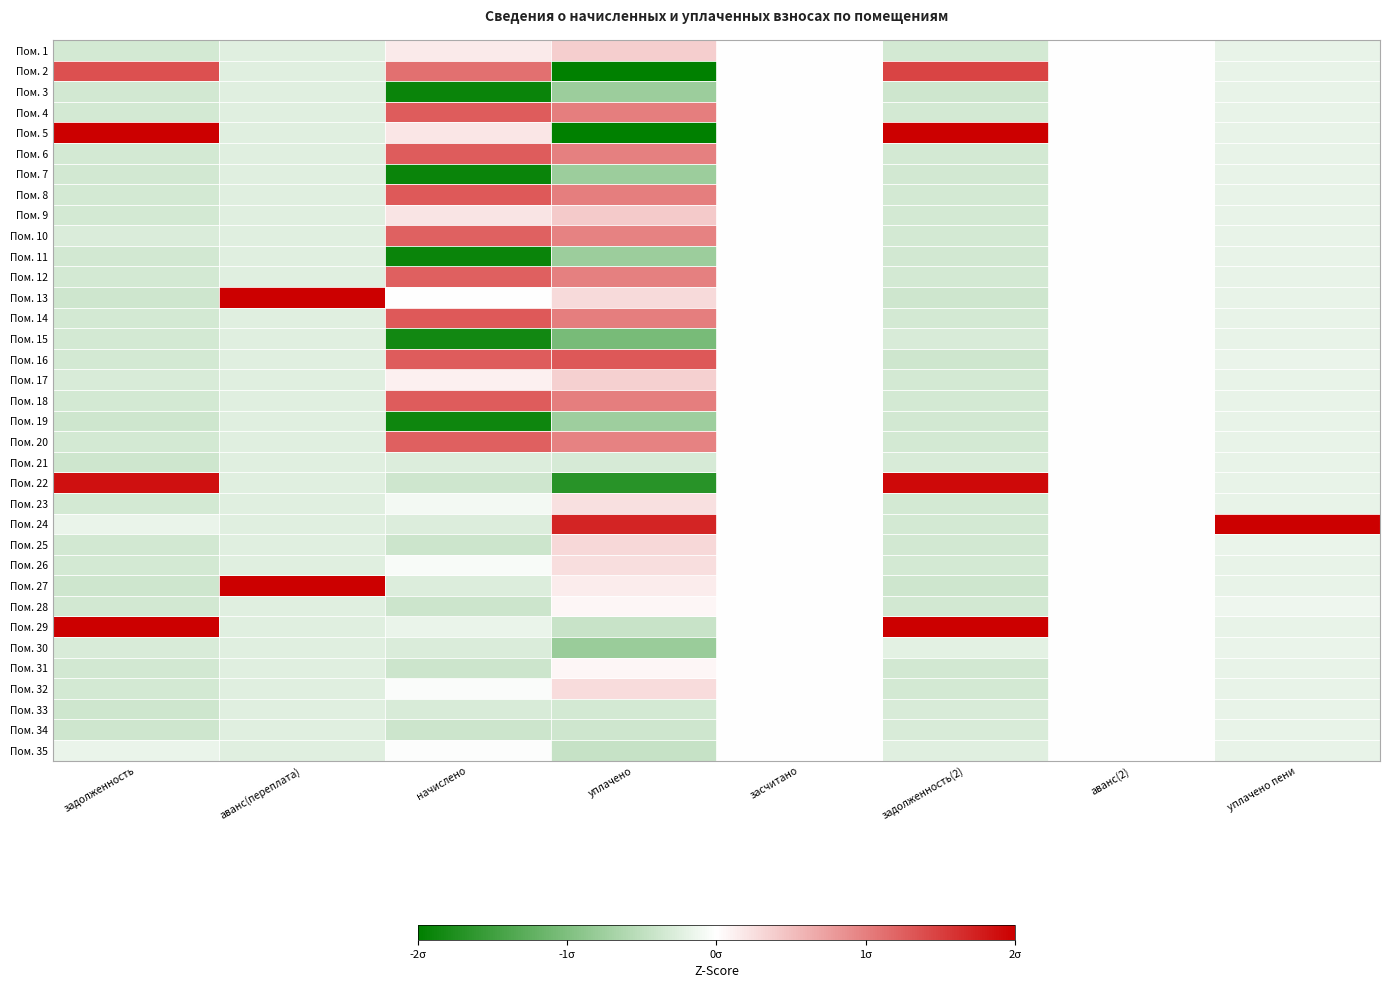

At how many categories does at least one series exceed 1?

6